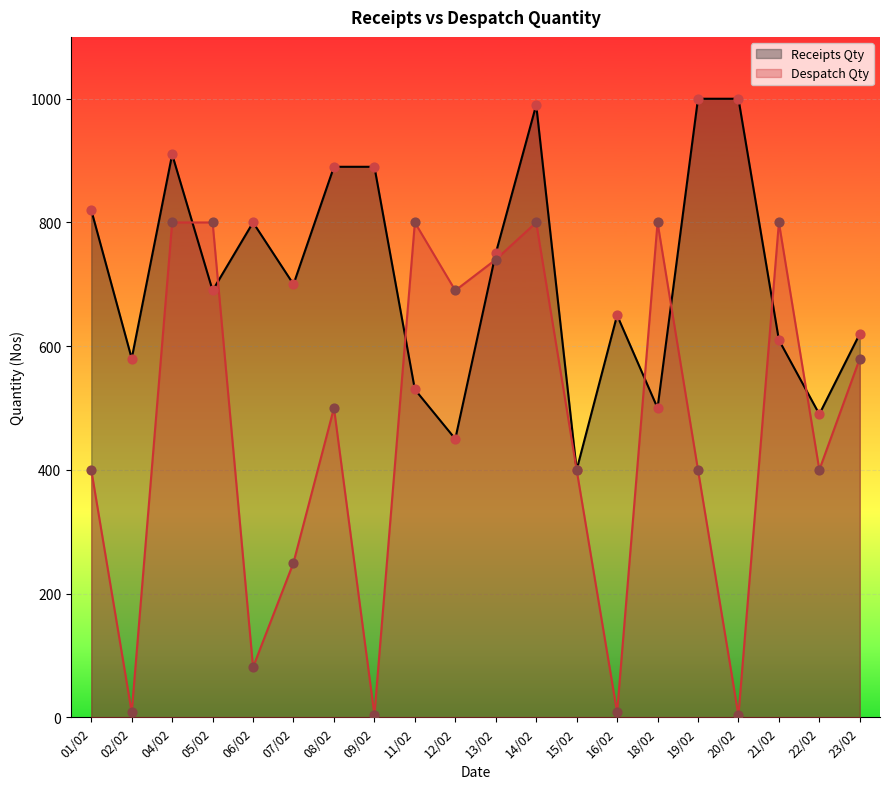

What are all the series names shown in the legend?

Receipts Qty, Despatch Qty